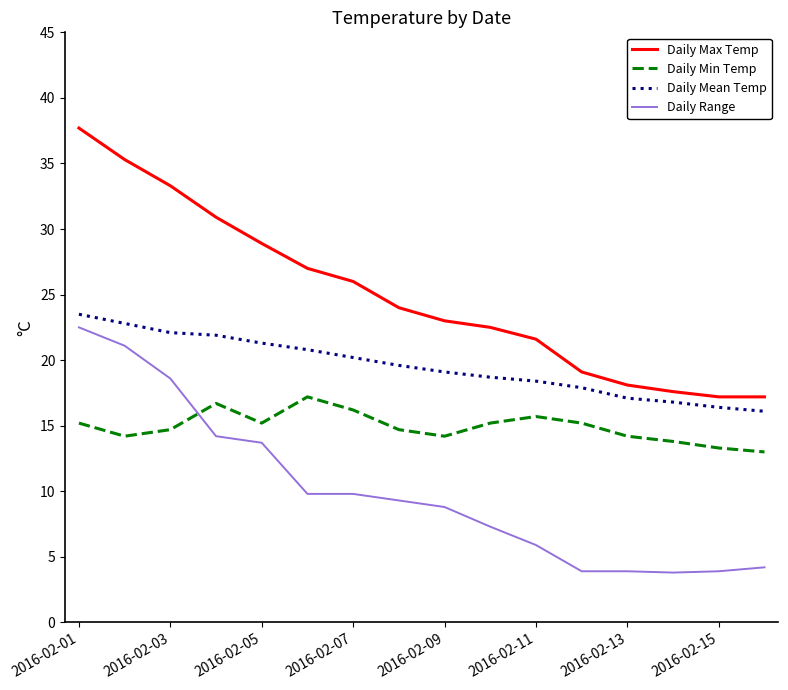

Which series has the largest range (max minus min)?

Daily Max Temp